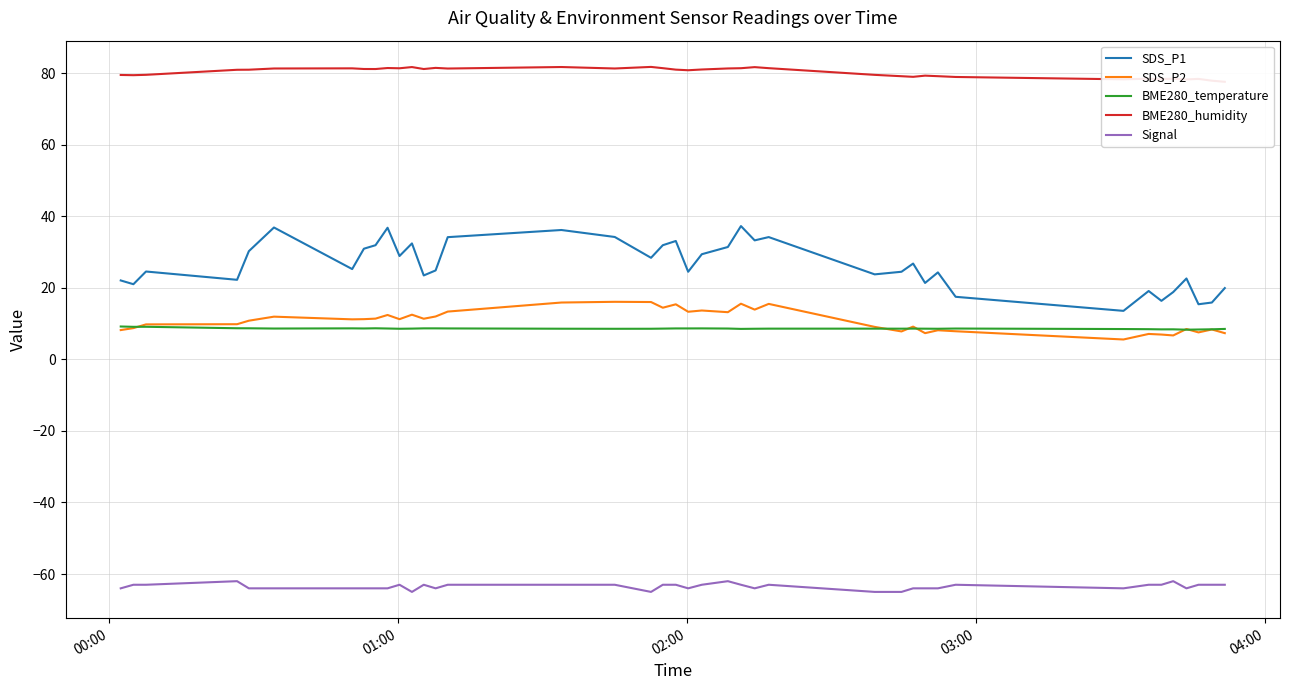

What is the difference between the second highest and minimum values in the BME280_humidity series?

4.1